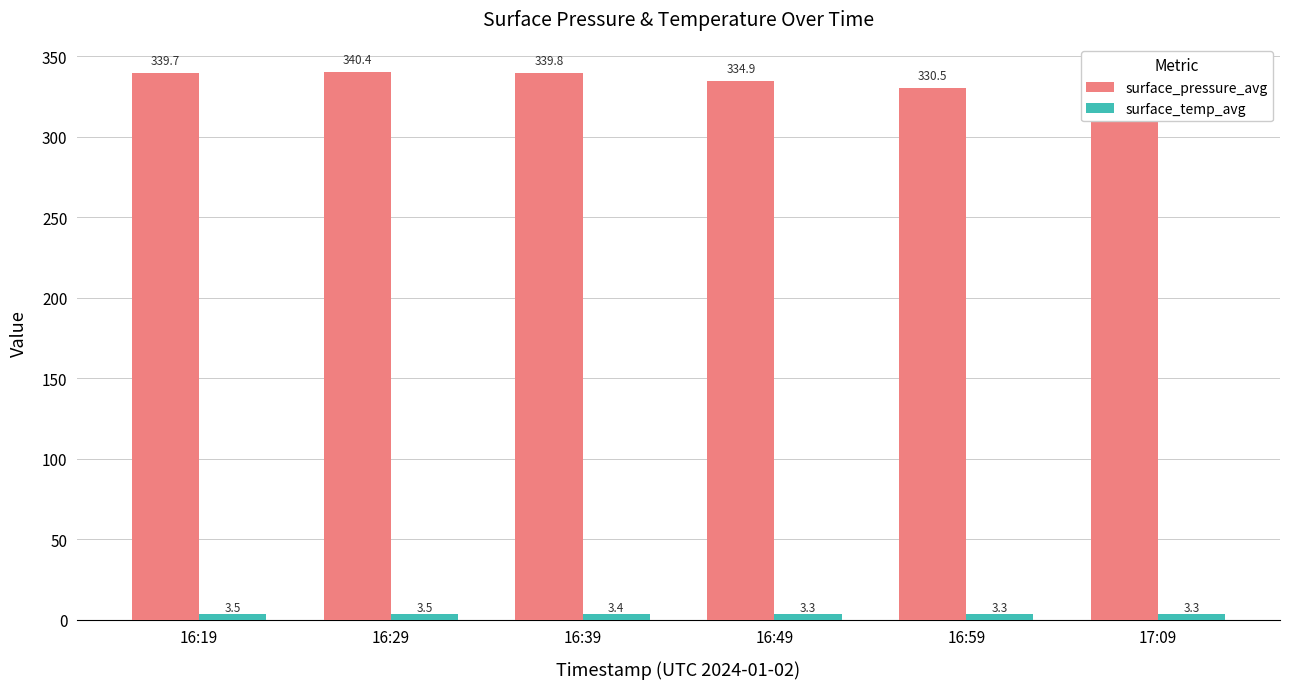

Are the bars grouped side by side (vs. stacked)?

Yes